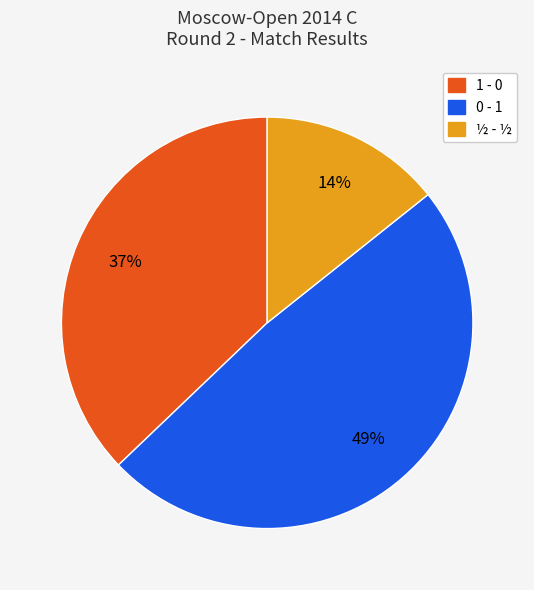

To the nearest percent, what is the average slice percentage?

33%